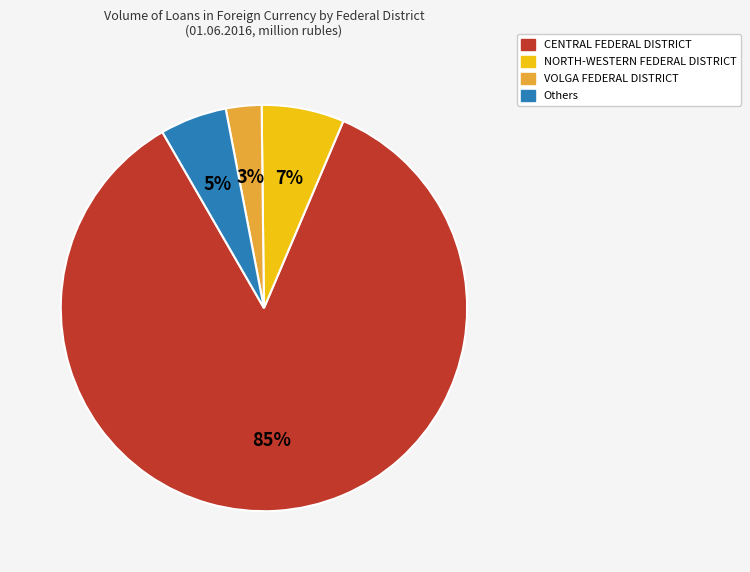

Does any single category account for the majority?

Yes